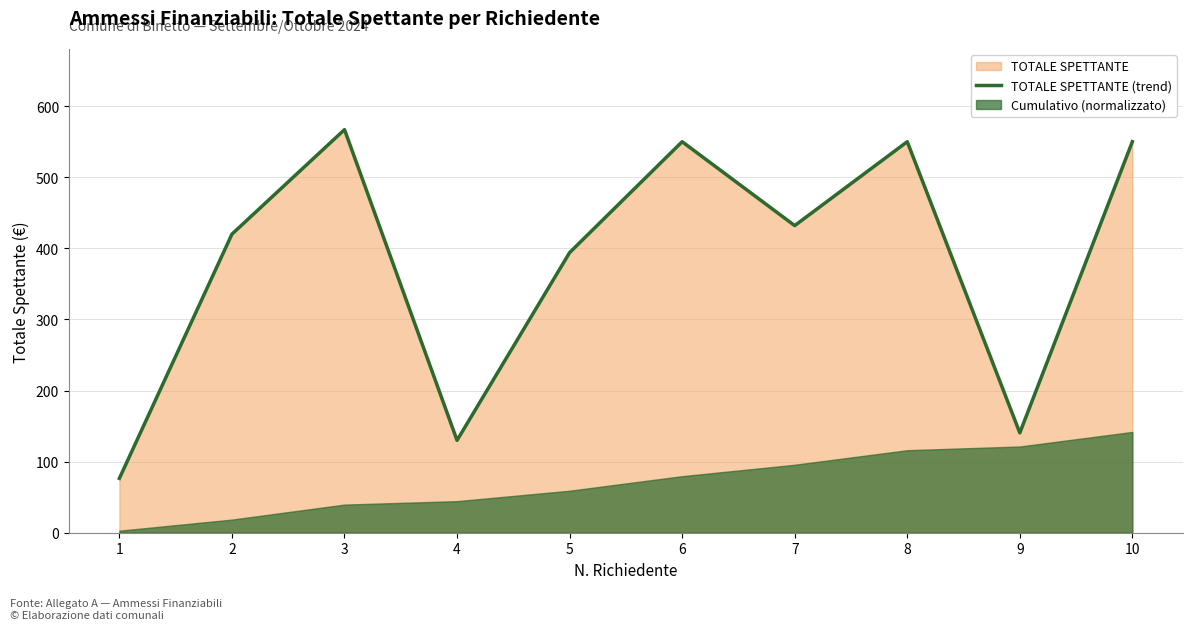

Approximately how many times larger is the value at 7 compared to 4?

3.3